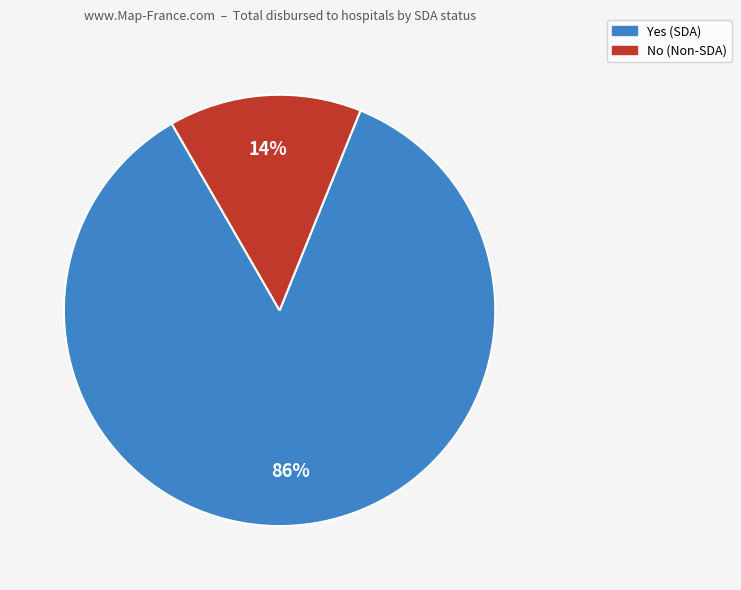

Is there a majority slice in this chart?

Yes